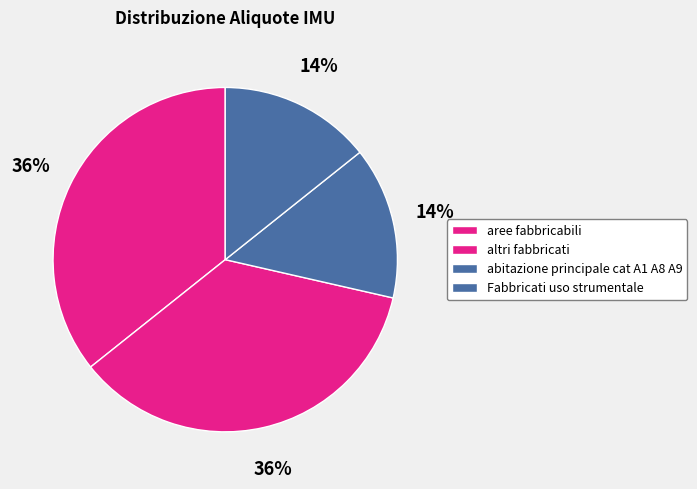

How many slices are in this pie chart?

4